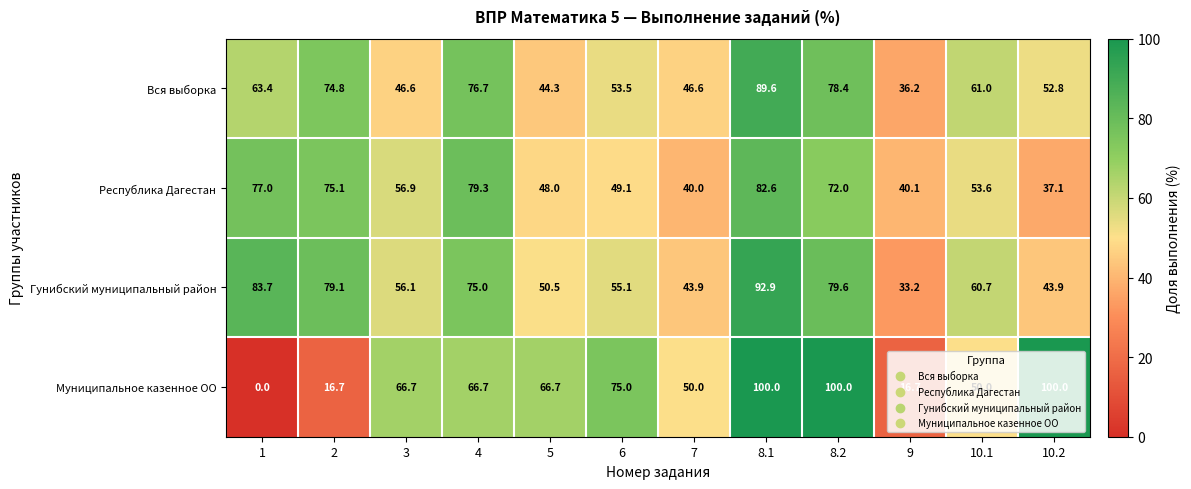

The Муниципальное казенное ОО series shows 89.2 at 10.1. True or false?

False